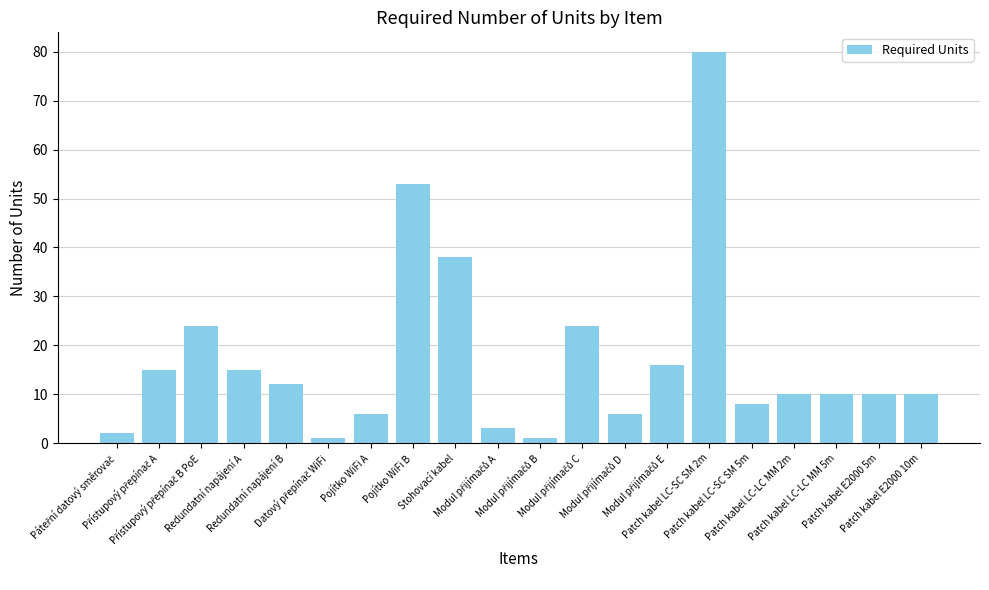

What is the sum of all values?

344